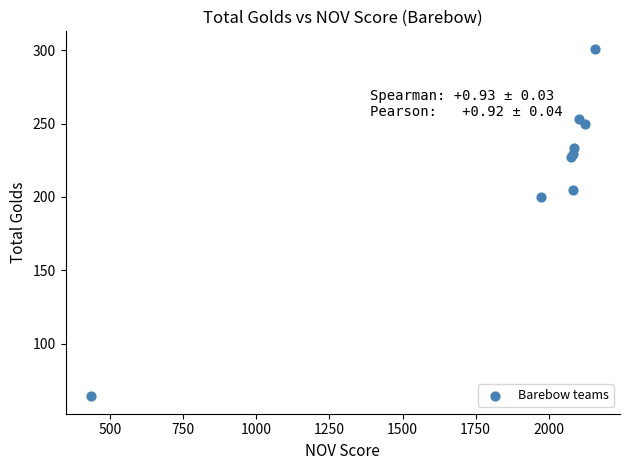

What Y value in the scatter plot is closest to 182?

200